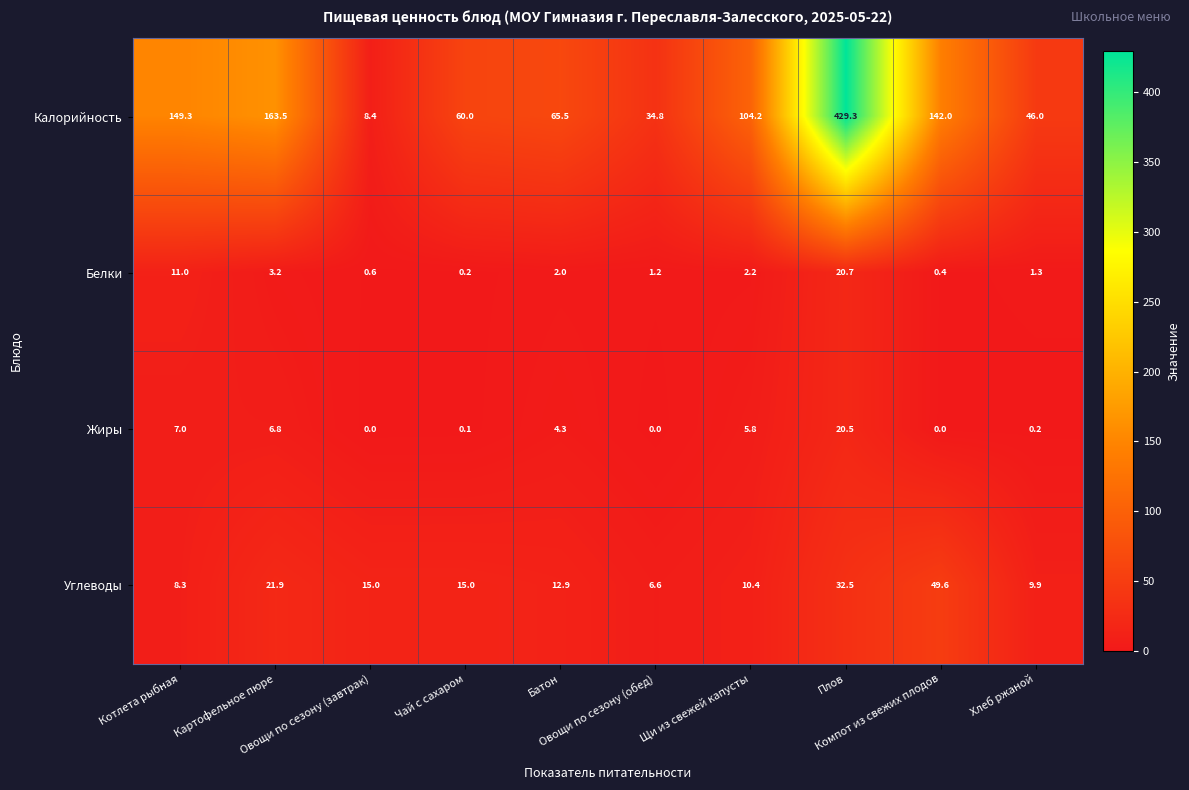

Which series has the widest spread of values?

Калорийность